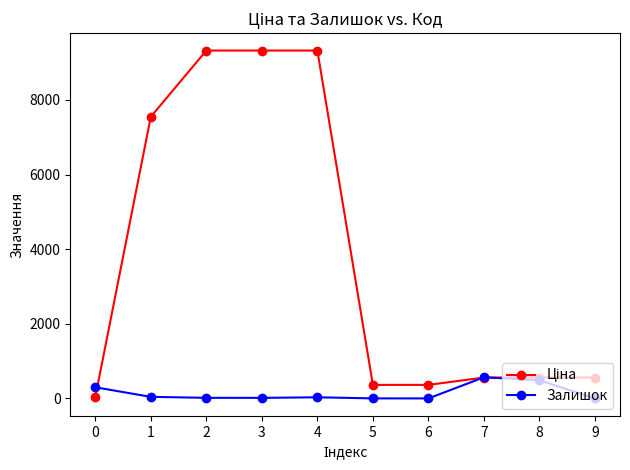

What is the highest value of the Залишок series?

566.0